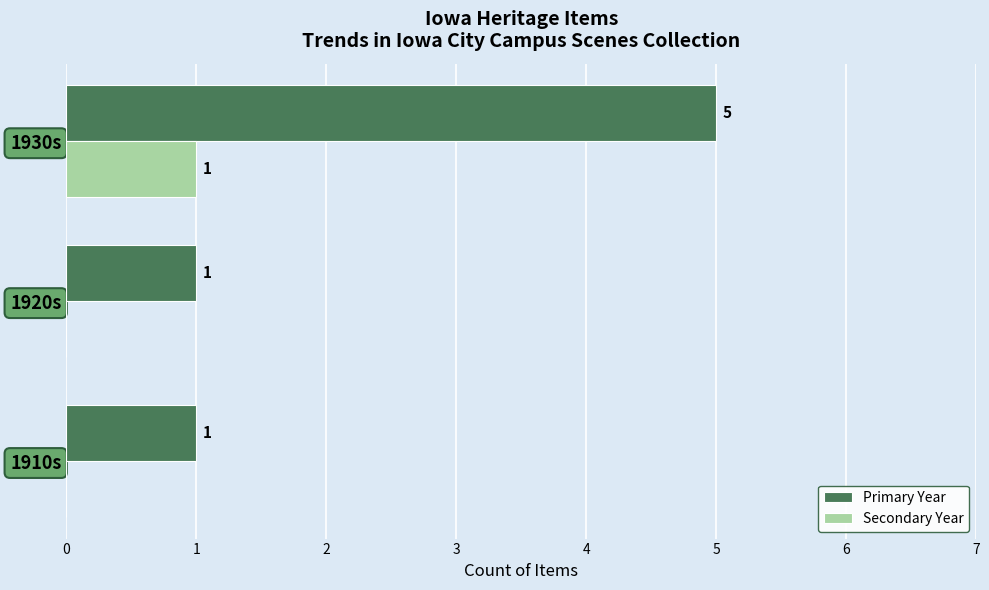

At which label does Secondary Year reach its peak?

1930s